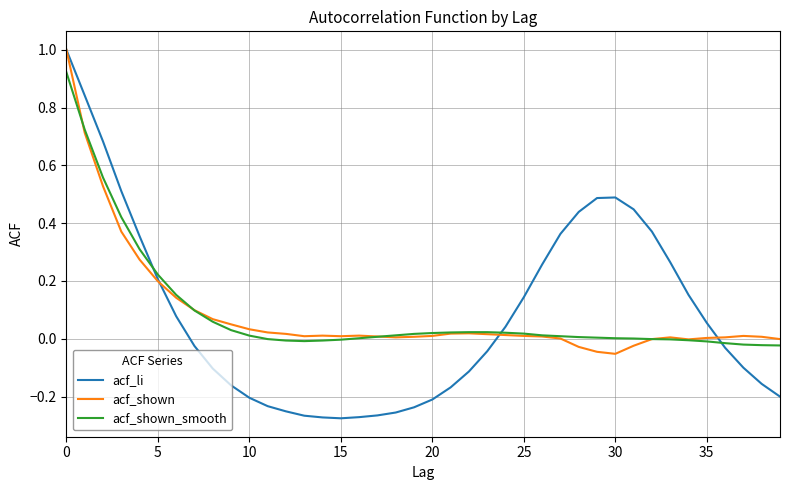

Which series has the largest range (max minus min)?

acf_li